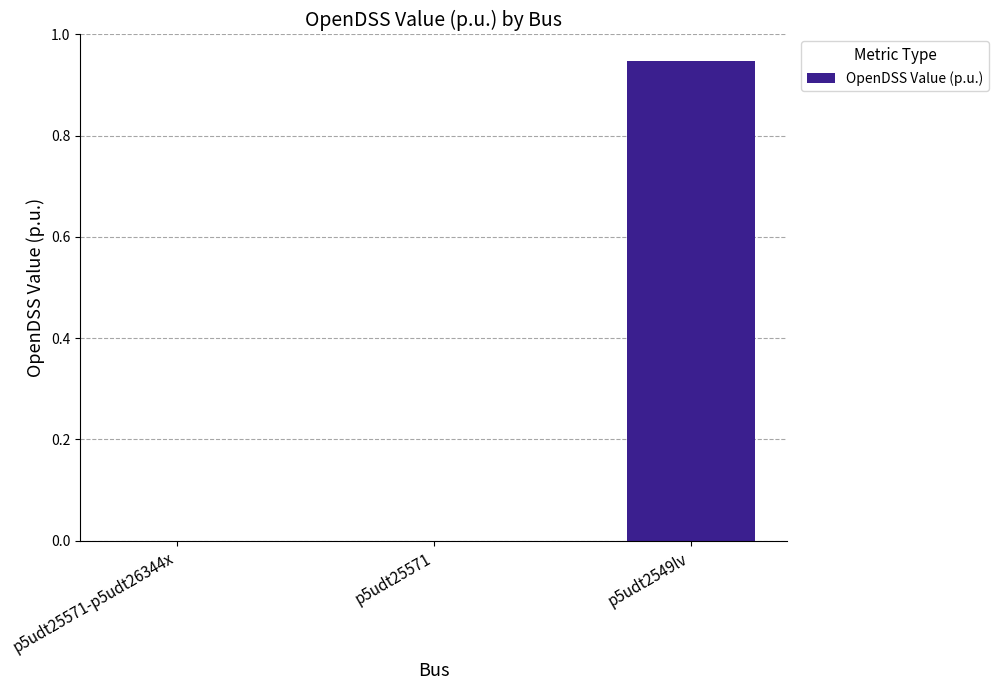

At which category does the chart reach its peak across all series?

p5udt2549lv